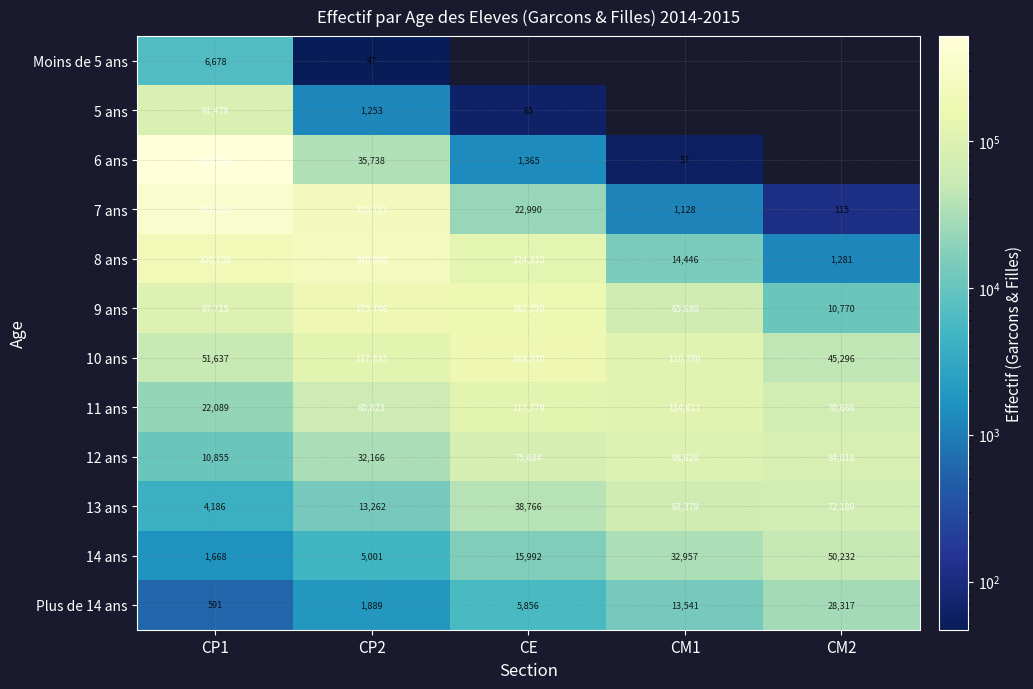

Which has a higher value, CM1 or CP1?

CP1